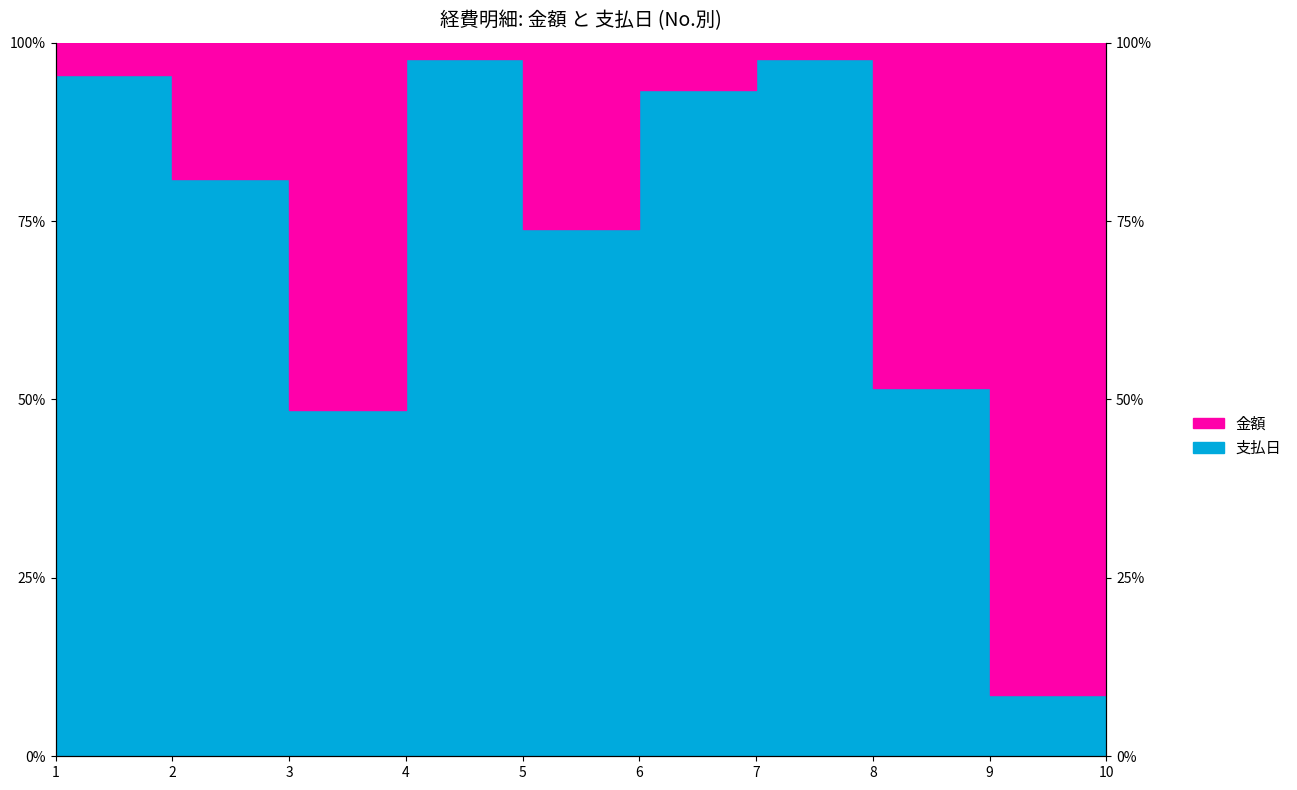

Where is the first local minimum for 支払日?

3